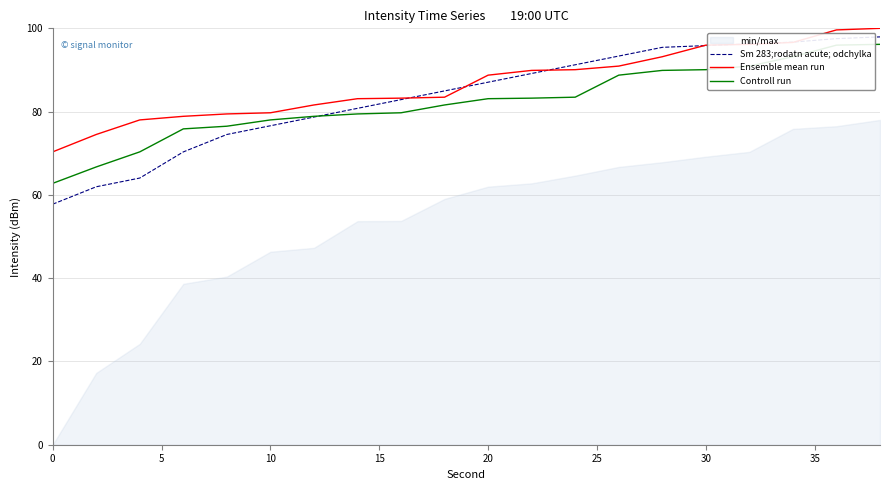

What is the maximum value for Sm 283;rodatn acute; odchylka?

97.9